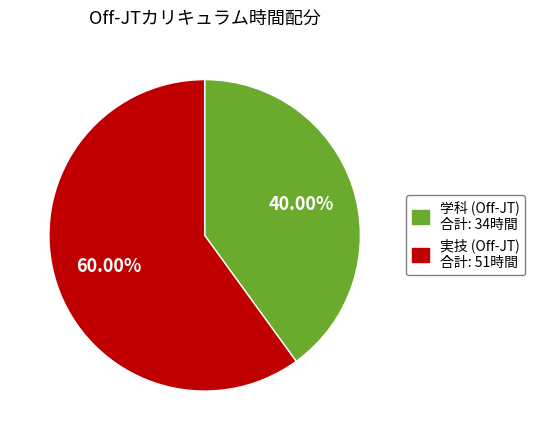

Is there any slice that represents more than half of the pie?

Yes